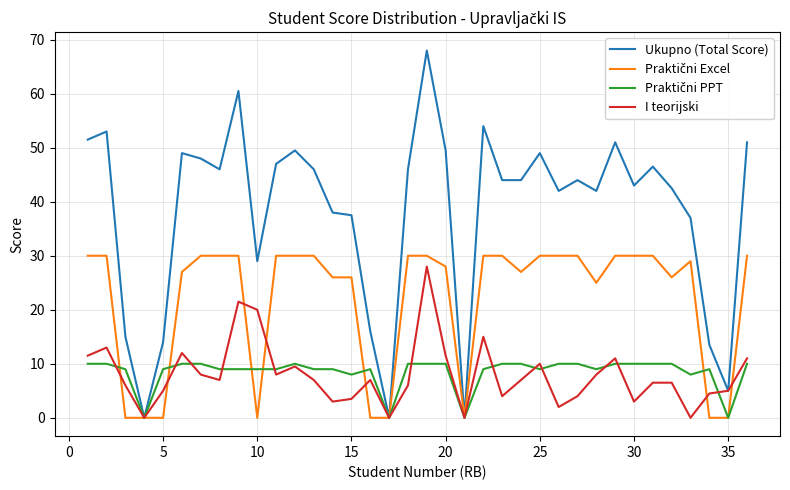

Which series has the widest spread of values?

Ukupno (Total Score)